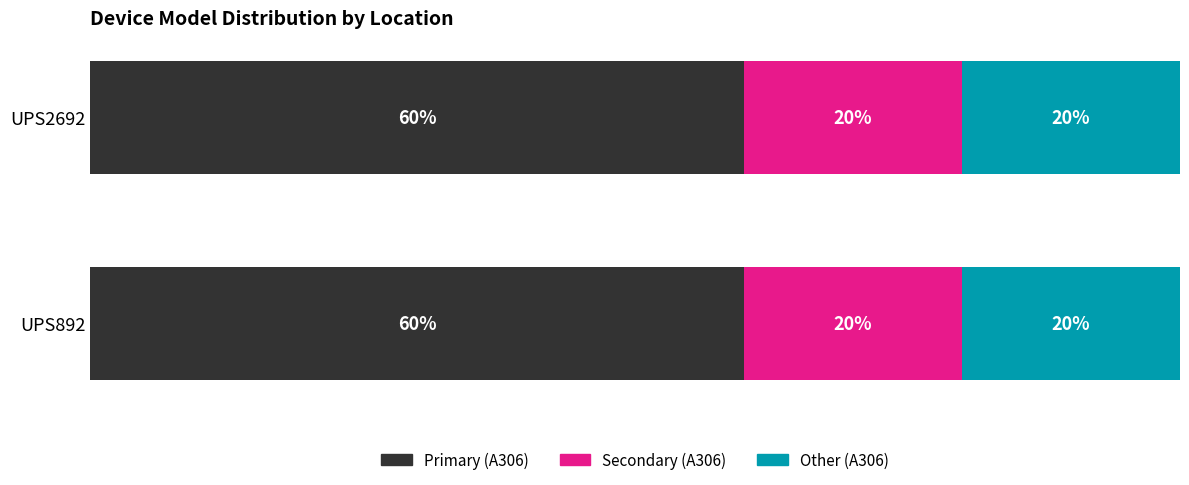

The chart shows a value of 1 at UPS2692. True or false?

False